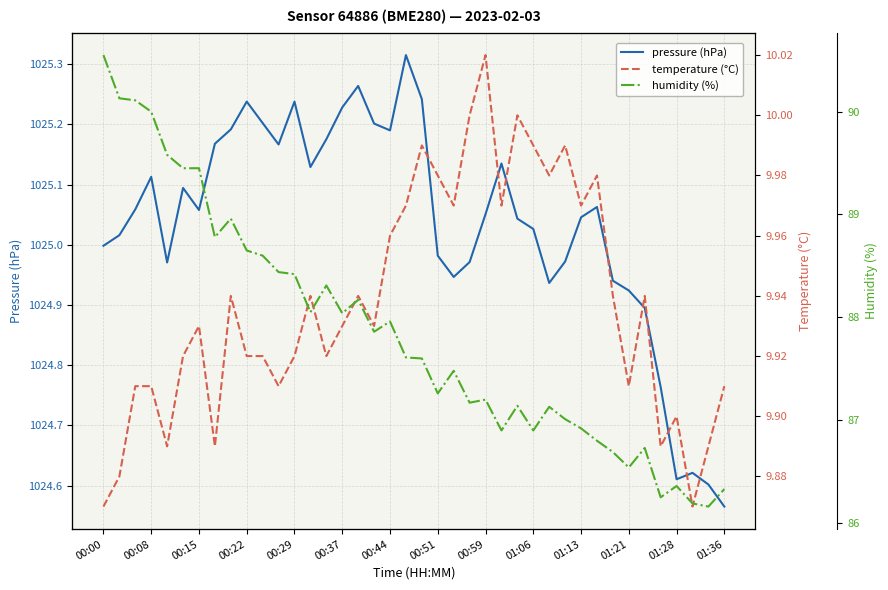

True or false: pressure (hPa) has a value of 1585.4 at 01:13.

False